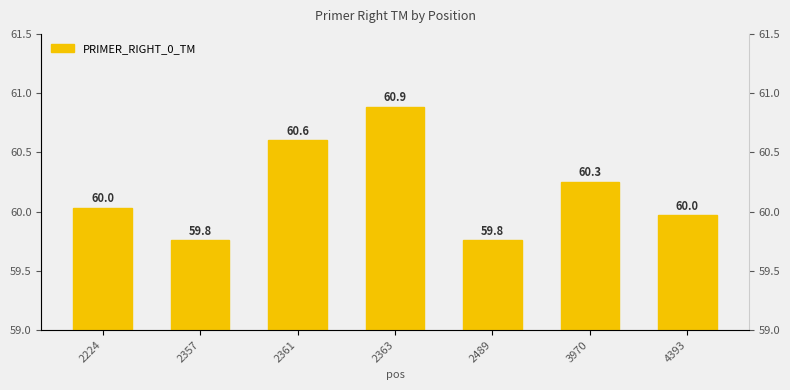

Reading left to right, transcribe all the data shown in this chart.

60.0	59.8	60.6	60.9	59.8	60.3	60.0